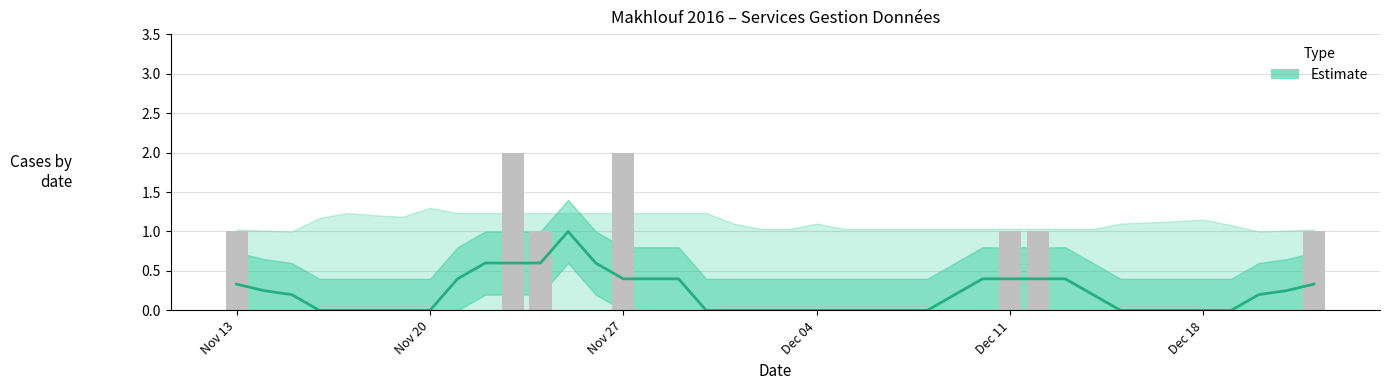

Reading left to right, transcribe all the data shown in this chart.

0.3	0.2	0.2	0.0	0.0	0.0	0.0	0.0	0.4	0.6	0.6	0.6	1.0	0.6	0.4	0.4	0.4	0.0	0.0	0.0	0.0	0.0	0.0	0.0	0.0	0.0	0.2	0.4	0.4	0.4	0.4	0.2	0.0	0.0	0.0	0.0	0.0	0.2	0.2	0.3